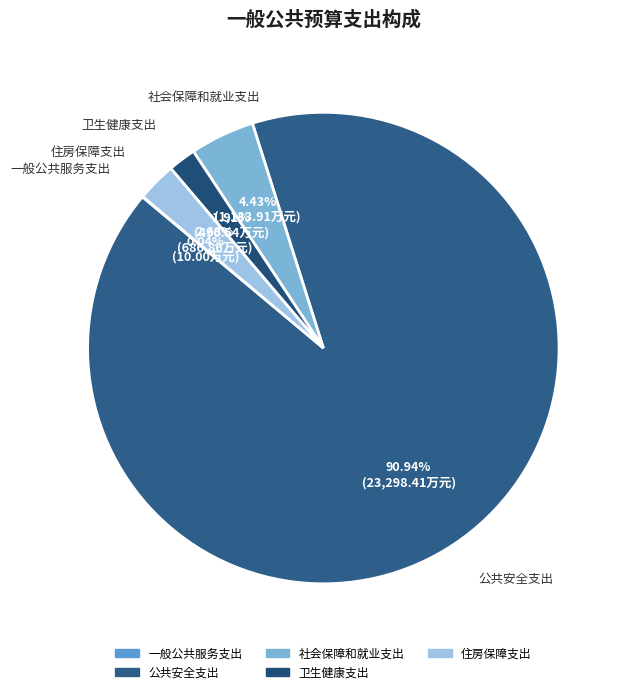

Is it true that 社会保障和就业支出 is 17% of the pie?

False